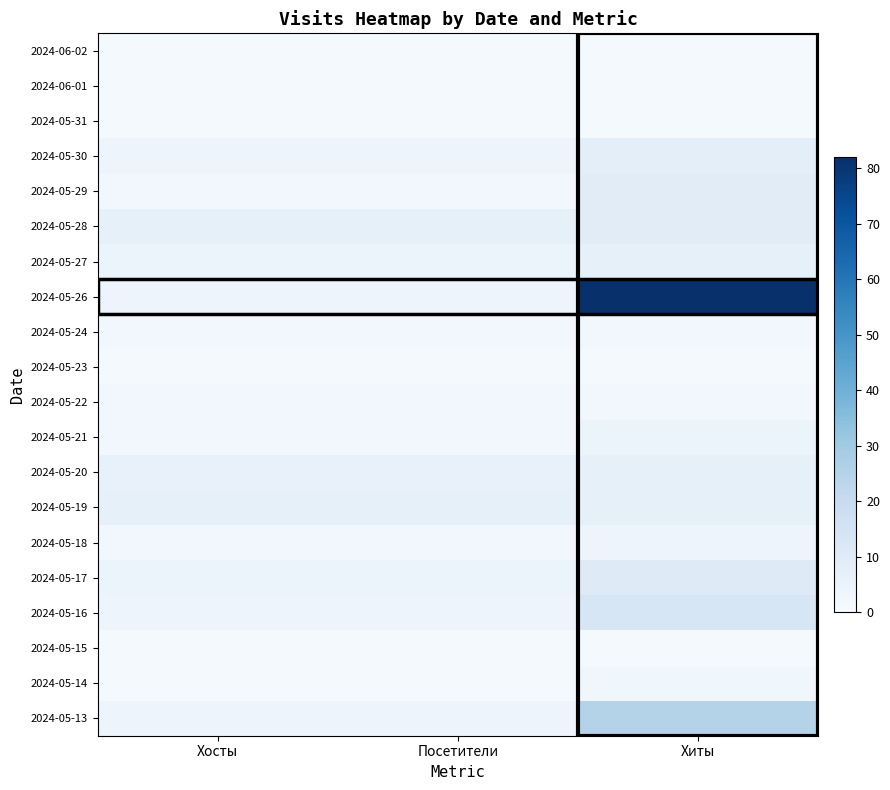

Reading left to right, extract all data points from this chart.

2024-06-02: Хосты=1	Посетители=1	Хиты=1
2024-06-01: Хосты=1	Посетители=1	Хиты=1
2024-05-31: Хосты=1	Посетители=1	Хиты=1
2024-05-30: Хосты=4	Посетители=4	Хиты=8
2024-05-29: Хосты=2	Посетители=2	Хиты=9
2024-05-28: Хосты=7	Посетители=7	Хиты=9
2024-05-27: Хосты=5	Посетители=5	Хиты=7
2024-05-26: Хосты=4	Посетители=4	Хиты=82
2024-05-24: Хосты=2	Посетители=2	Хиты=2
2024-05-23: Хосты=1	Посетители=1	Хиты=1
2024-05-22: Хосты=2	Посетители=2	Хиты=2
2024-05-21: Хосты=2	Посетители=2	Хиты=5
2024-05-20: Хосты=6	Посетители=6	Хиты=7
2024-05-19: Хосты=7	Посетители=7	Хиты=7
2024-05-18: Хосты=2	Посетители=2	Хиты=4
2024-05-17: Хосты=5	Посетители=5	Хиты=10
2024-05-16: Хосты=4	Посетители=4	Хиты=13
2024-05-15: Хосты=1	Посетители=1	Хиты=1
2024-05-14: Хосты=1	Посетители=1	Хиты=3
2024-05-13: Хосты=4	Посетители=4	Хиты=25